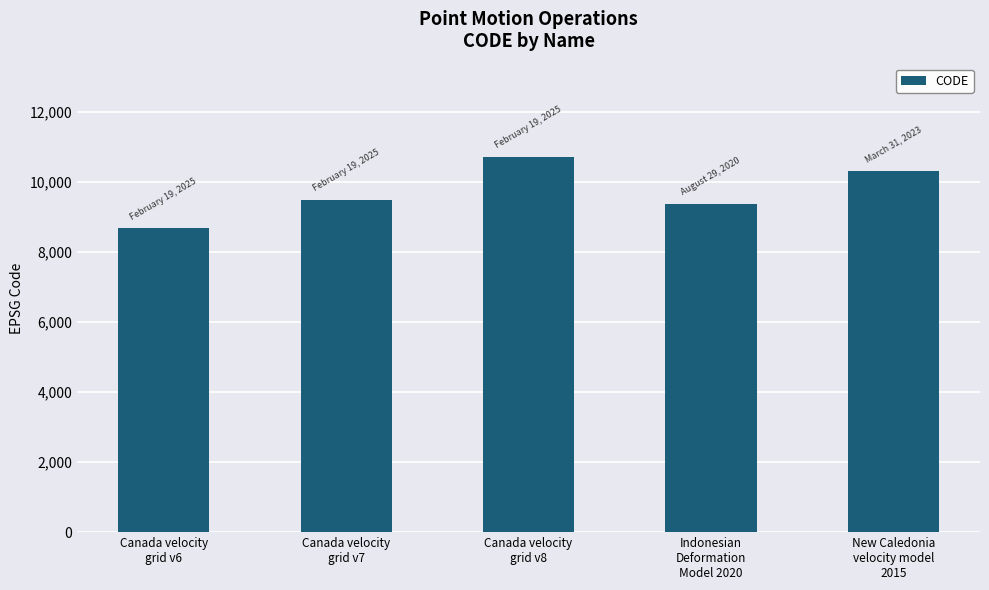

What is the difference between the second highest and second lowest values?

948